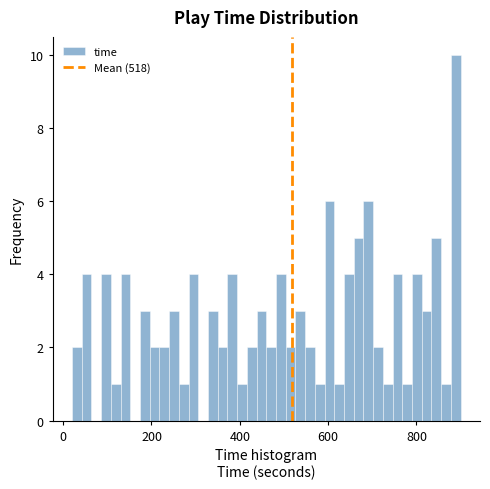

Around what value on the x-axis is the tallest bar? Give the approximate position of its centre, as read against the axis.

880